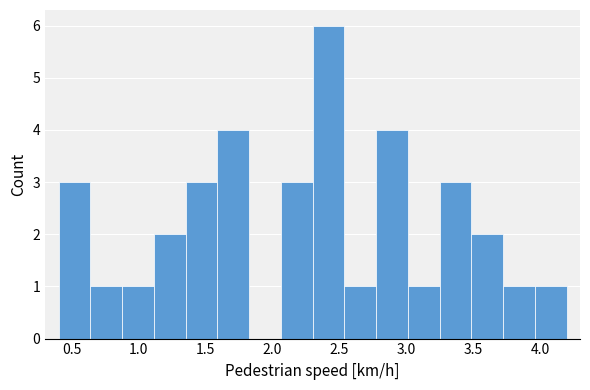

Over which range of the x-axis is the bar tallest?

2.30 to 2.55